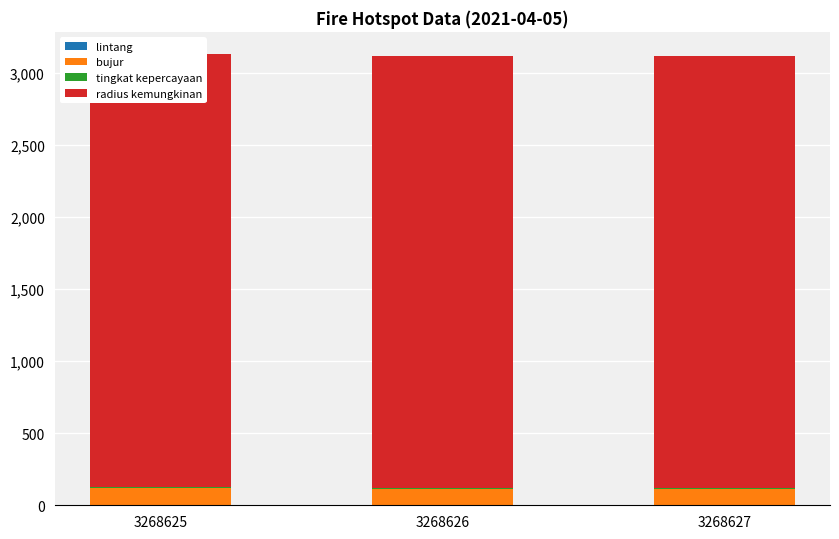

How many groups of bars are there?

3